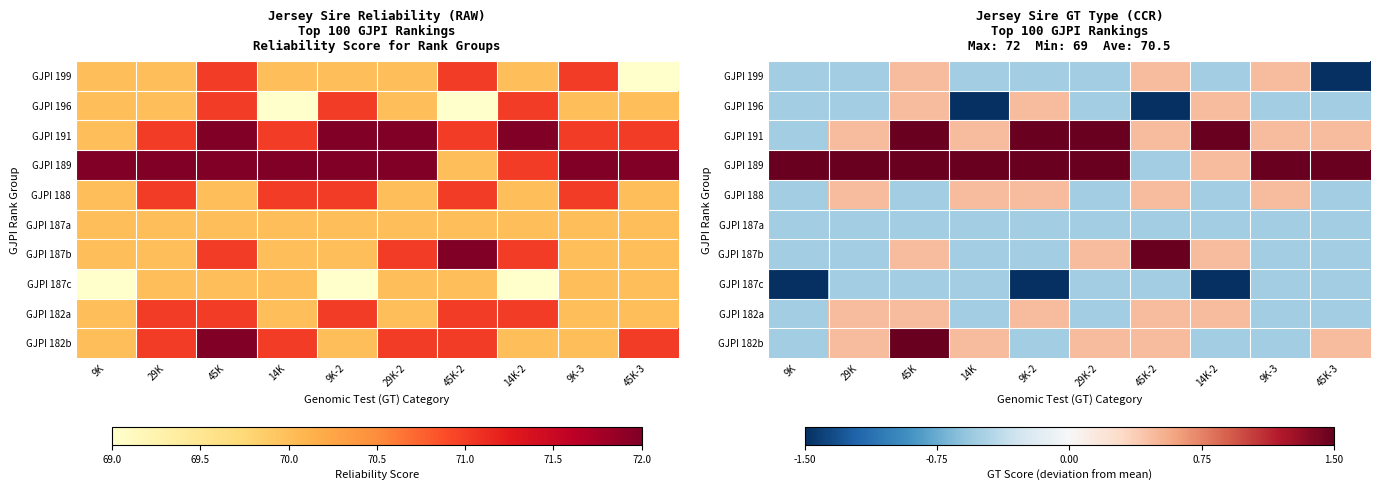

How many values in the GJPI 188 series exceed 0?

5